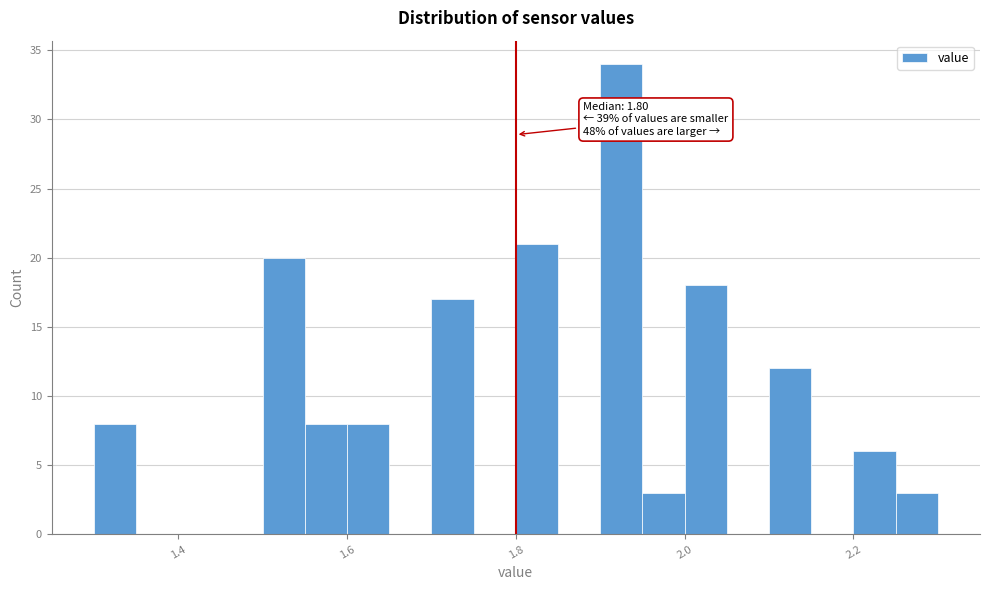

Around what value on the x-axis is the tallest bar? Give the approximate position of its centre, as read against the axis.

1.92